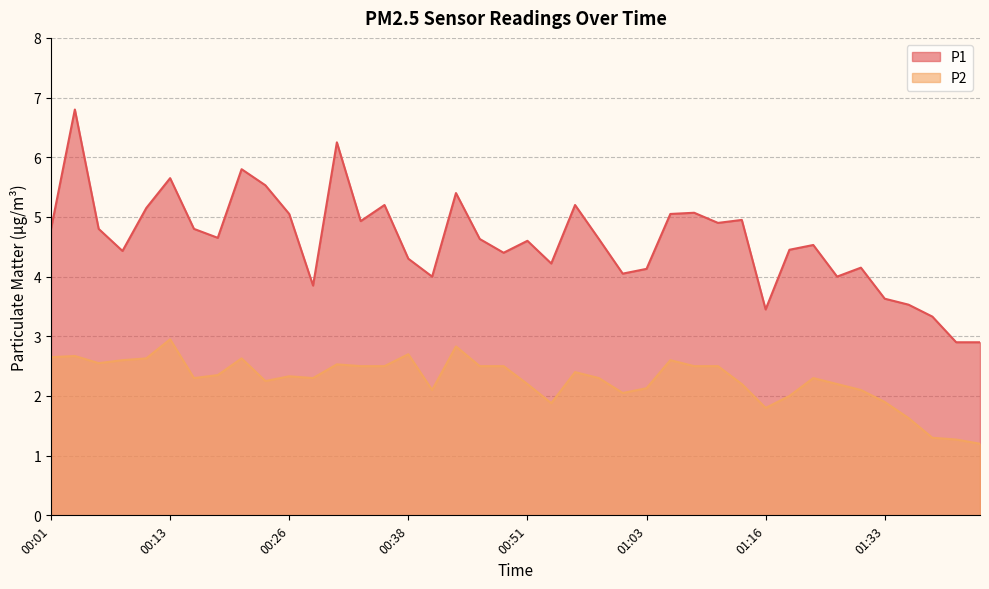

Which category has the lowest value in the P2 series?

01:44